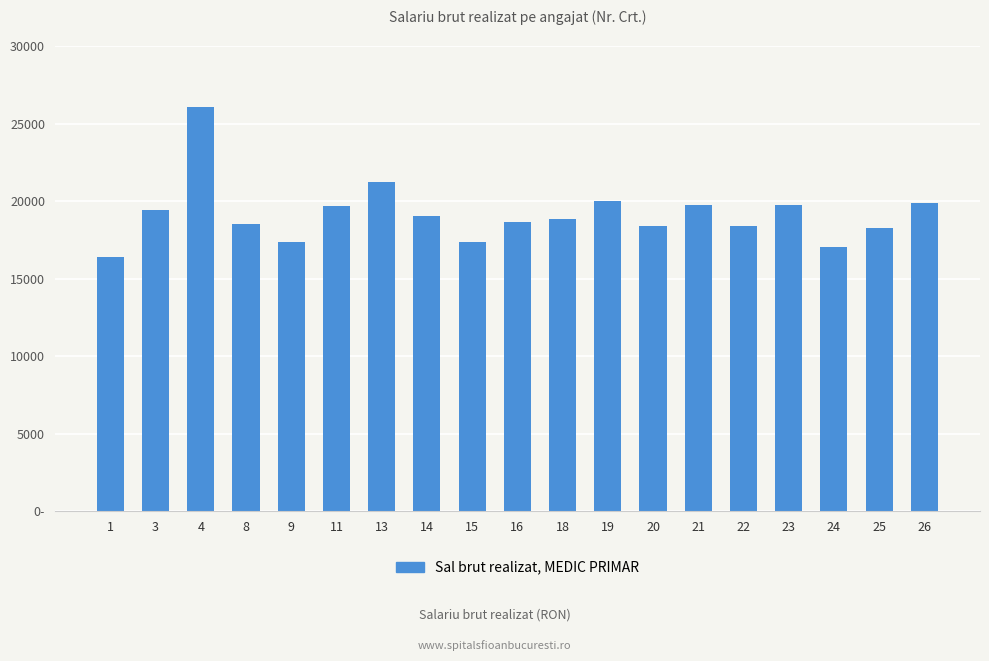

What is the value of the 17th bar from the left?

17064